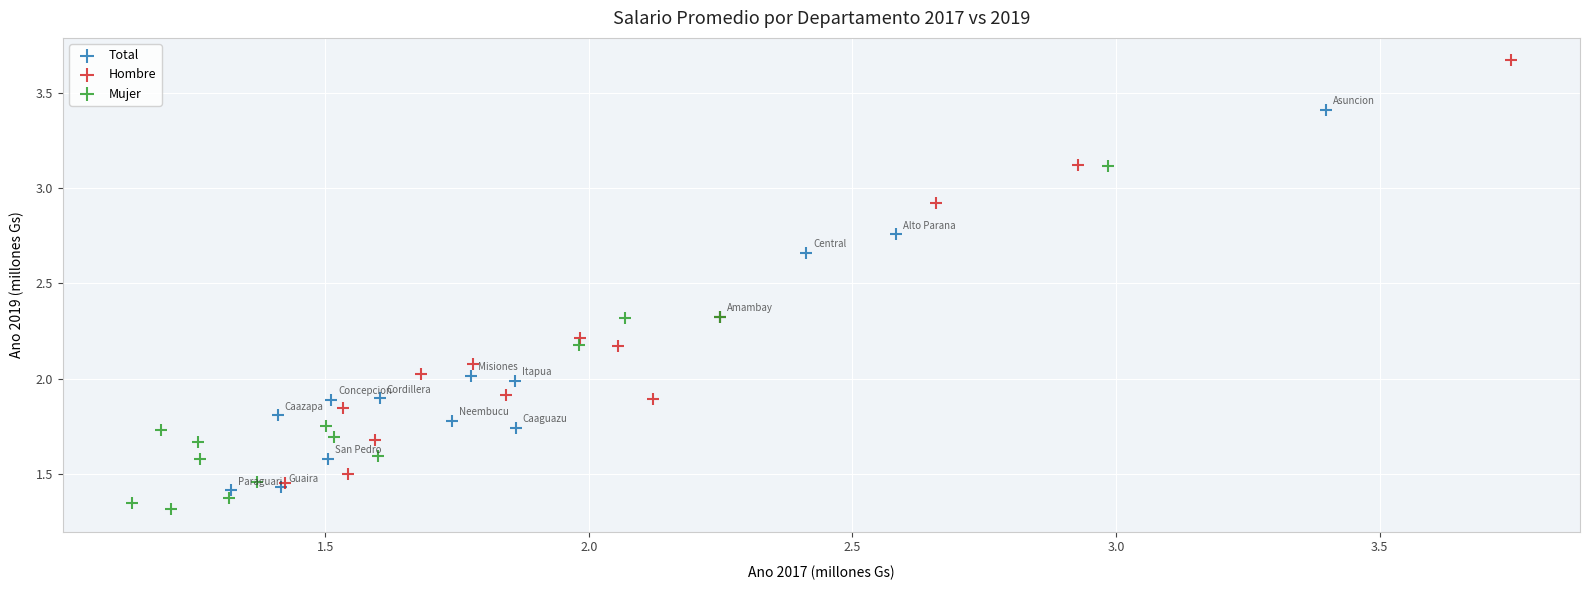

What are all the series names shown in the legend?

Total, Hombre, Mujer